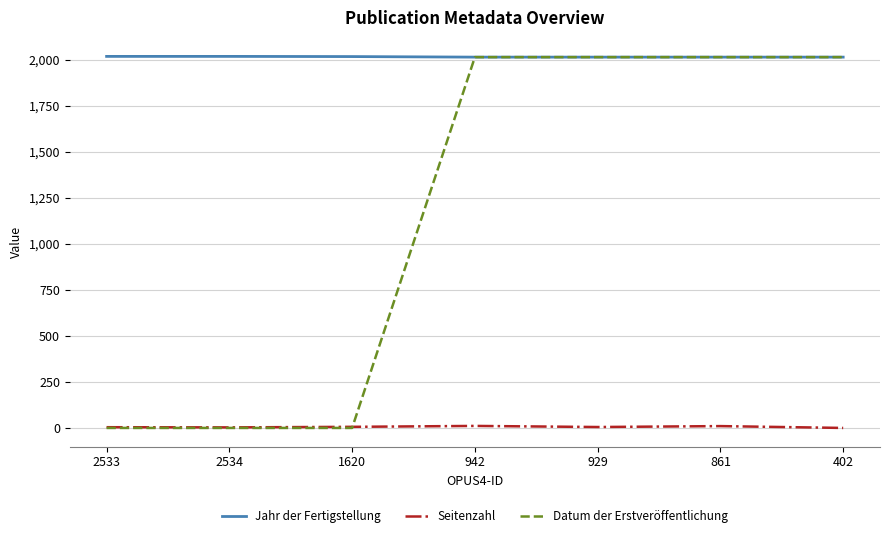

What value does the Seitenzahl series have at 942?

11